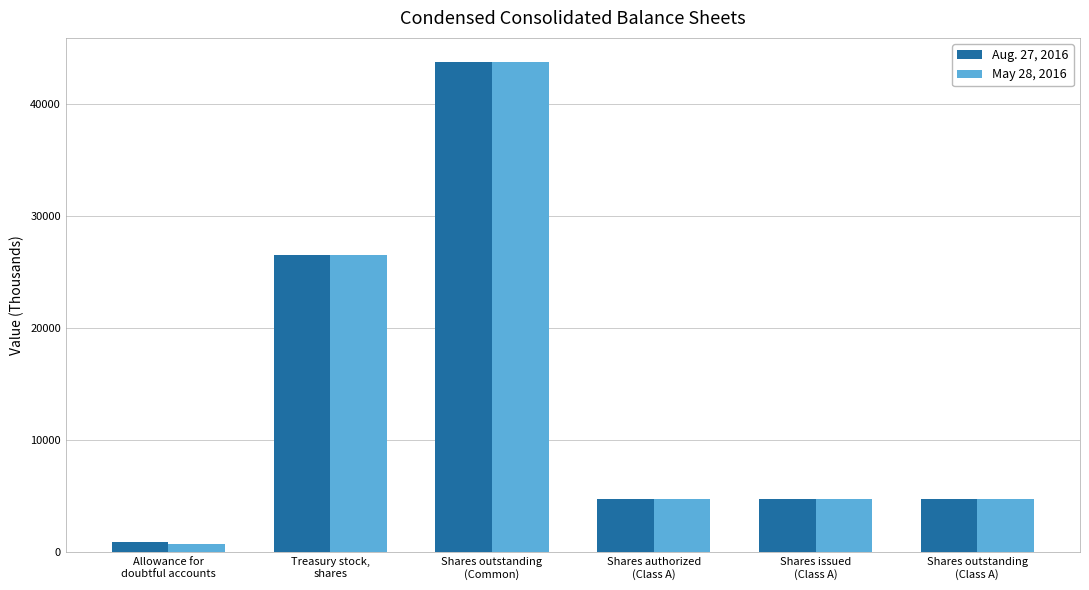

How many data points in Aug. 27, 2016 are less than 4800?

1